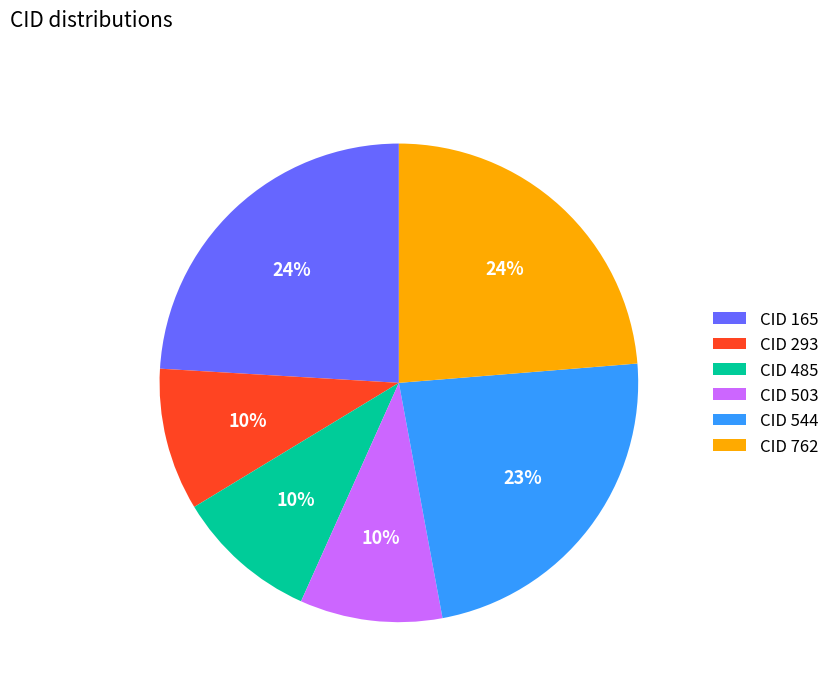

What percentage is the CID 762 slice, to the nearest percent?

24%